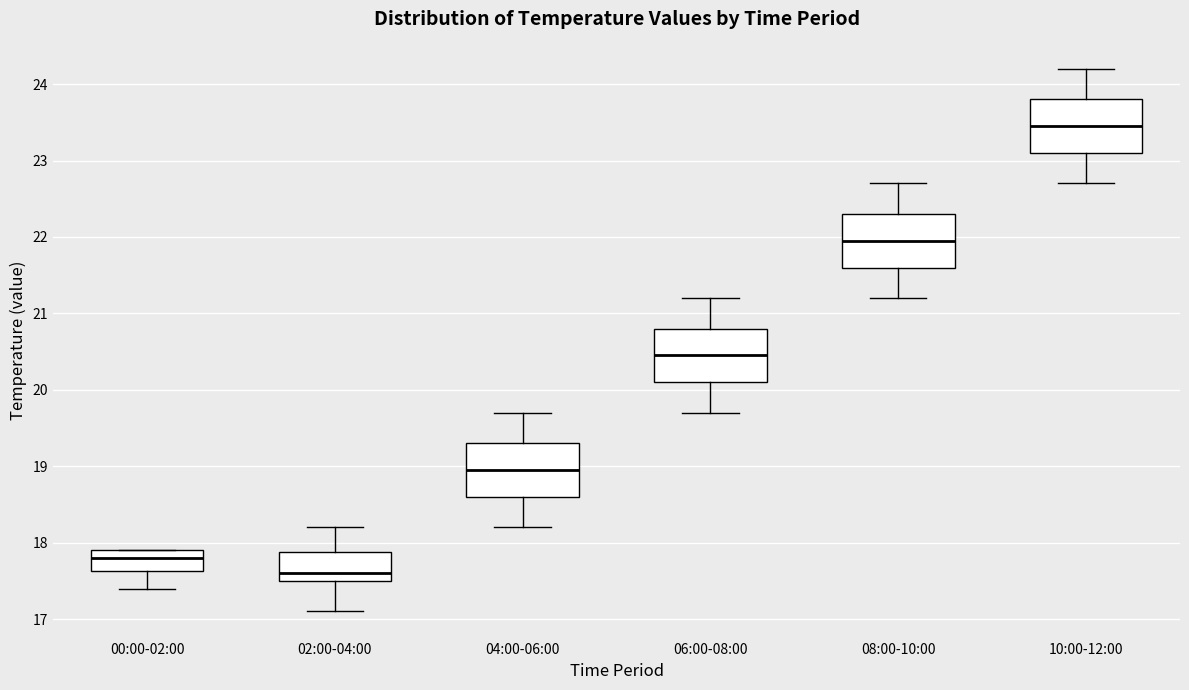

Reading left to right, read every box against the y-axis: the position of its median line, the range the box covers, and the ends of its whiskers. The values are not printed on the chart, so give them approximately, as read against the axis.

00:00-02:00: median 17.8, box 17.6 to 17.9, whiskers 17.4 to 17.9
02:00-04:00: median 17.6, box 17.5 to 17.9, whiskers 17.1 to 18.2
04:00-06:00: median 19.0, box 18.6 to 19.3, whiskers 18.2 to 19.7
06:00-08:00: median 20.5, box 20.1 to 20.8, whiskers 19.7 to 21.2
08:00-10:00: median 22.0, box 21.6 to 22.3, whiskers 21.2 to 22.7
10:00-12:00: median 23.5, box 23.1 to 23.8, whiskers 22.7 to 24.2